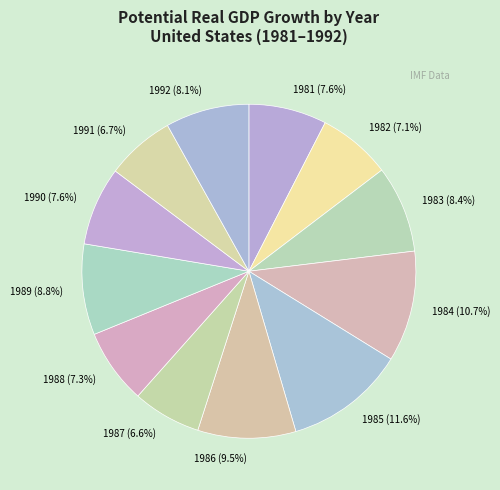

Count the number of slices in the pie.

12